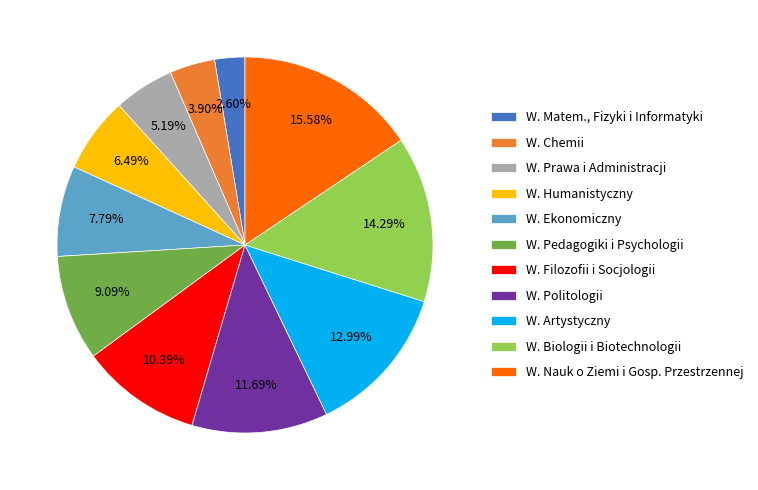

Count the number of slices in the pie.

11